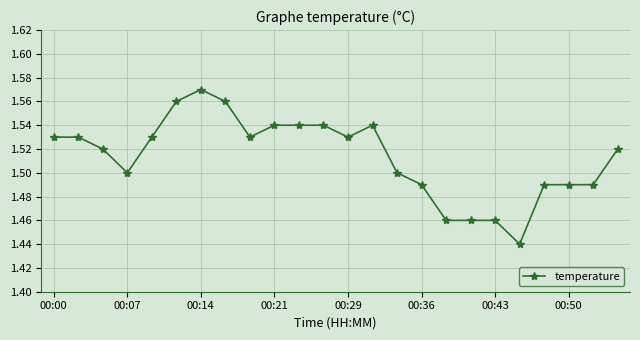

What is the sum of all values?

36.3